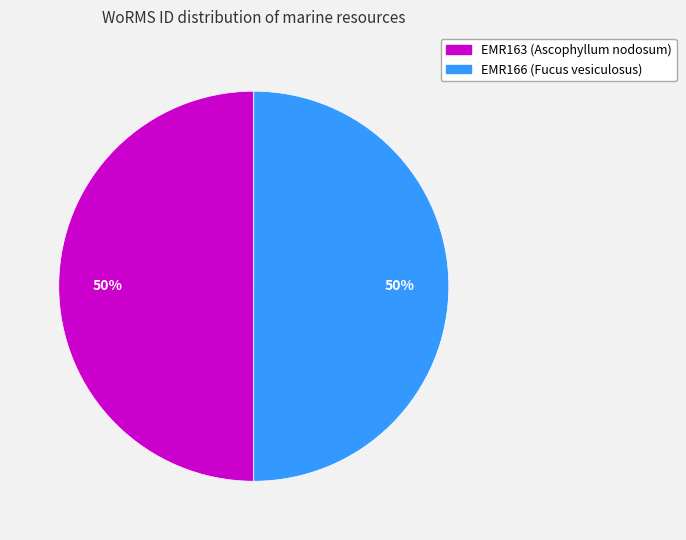

The EMR166 (Fucus vesiculosus) slice represents 37% of the pie. True or false?

False